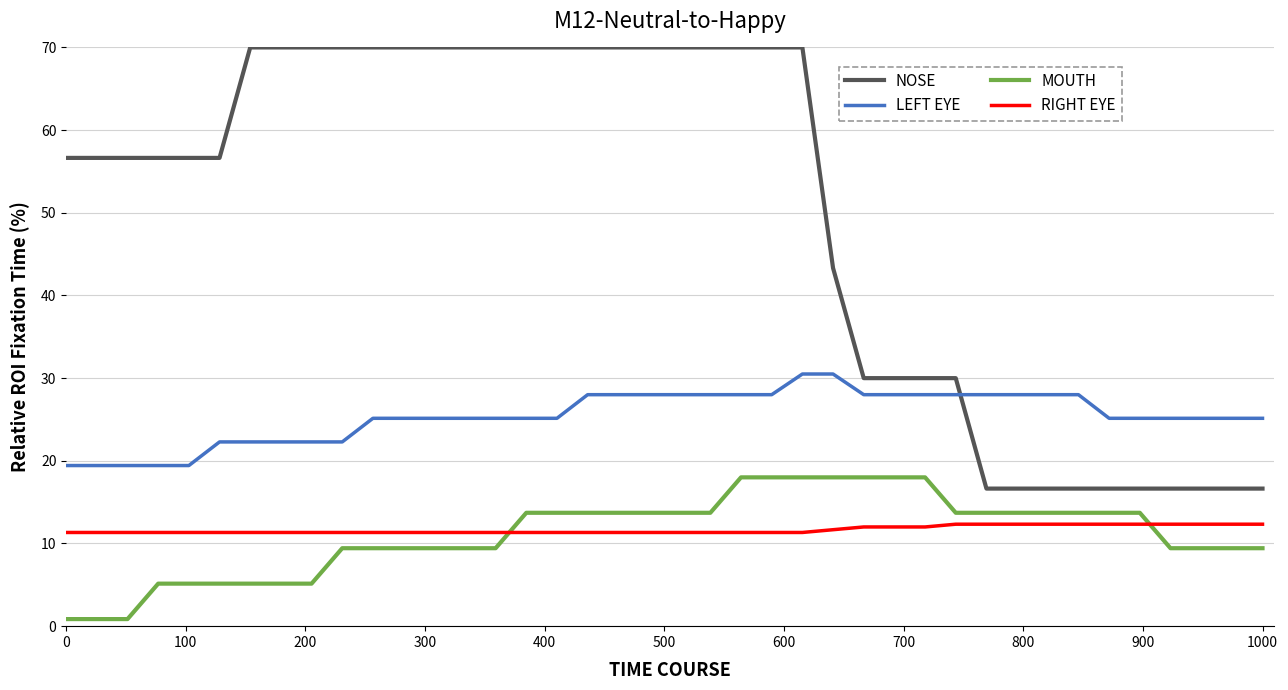

What is the highest value of the NOSE series?

70.0